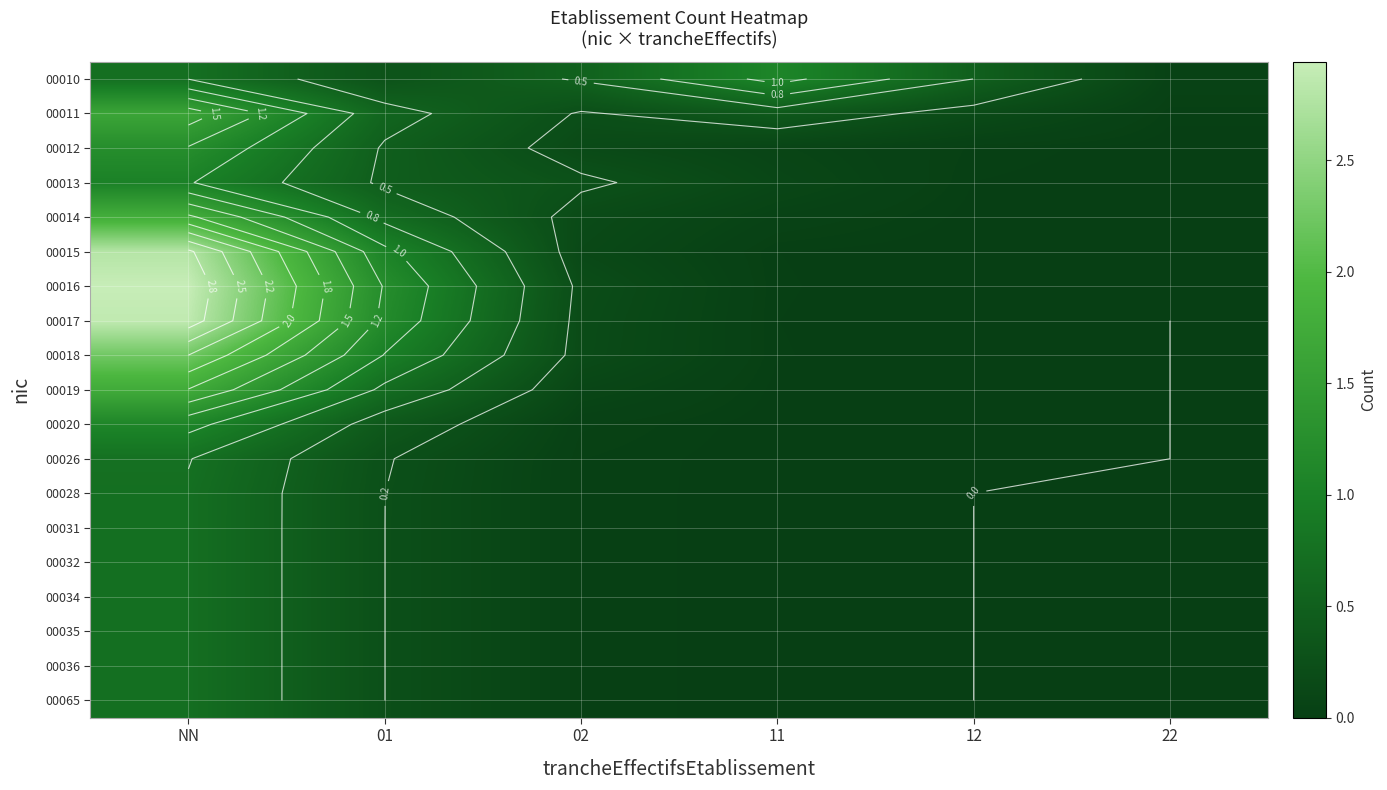

List the series in order of their peak value, highest first.

00016, 00017, 00015, 00018, 00014, 00019, 00011, 00012, 00010, 00020, 00013, 00026, 00028, 00031, 00032, 00034, 00035, 00036, 00065